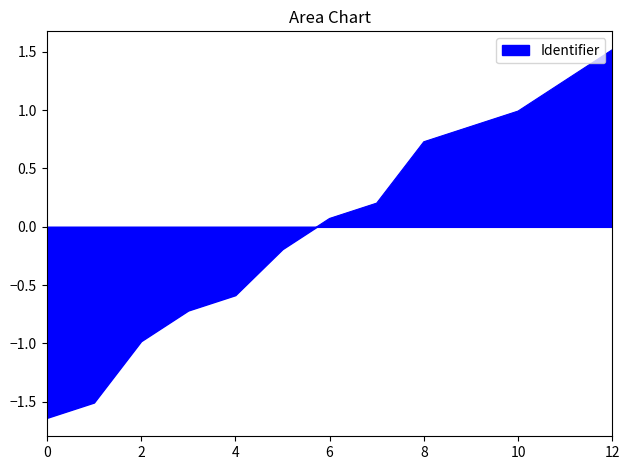

What is the greatest value displayed?

1.5